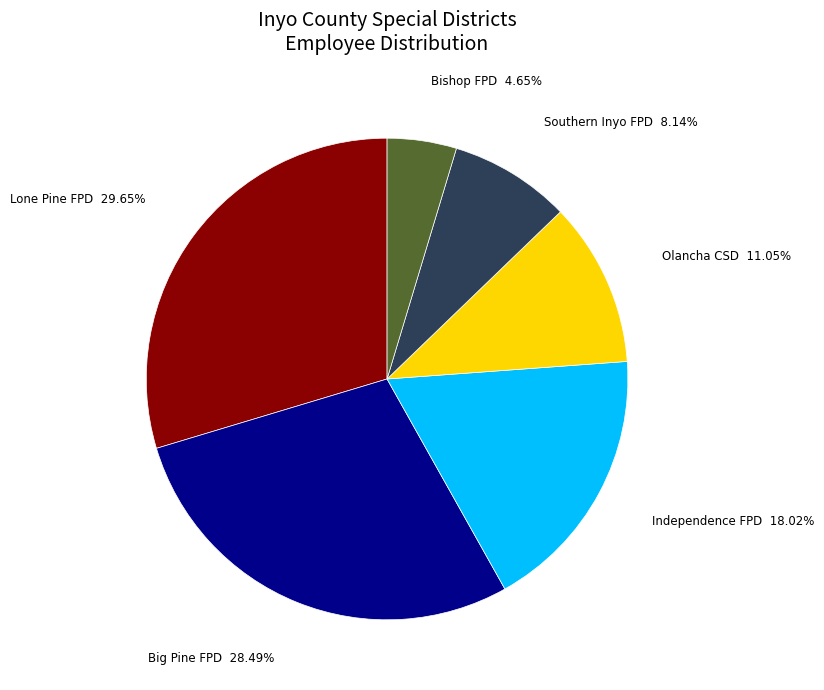

What is the ratio of the value at Lone Pine FPD to the value at Big Pine FPD?

1.0